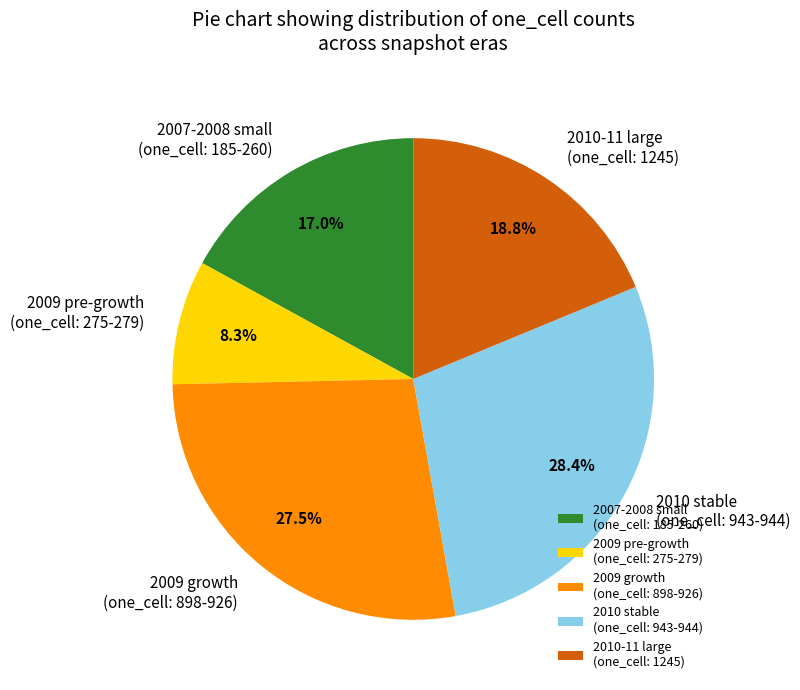

Which category has the biggest portion of the pie?

2010 stable (one_cell: 943-944)